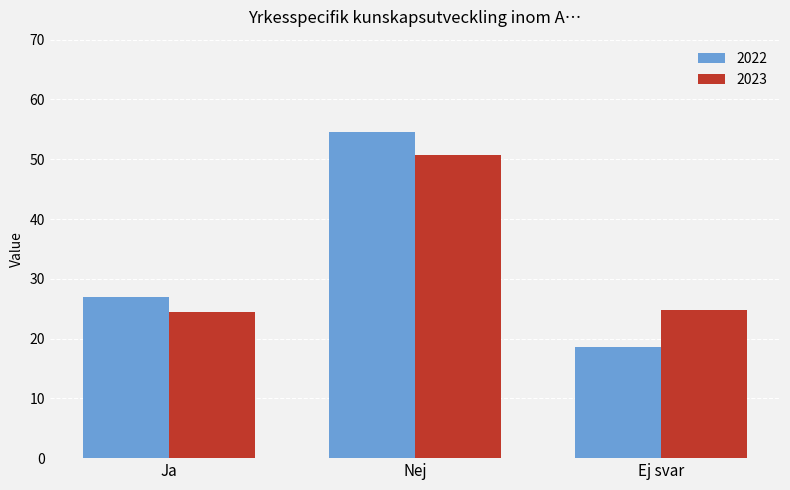

What is the sum of the 2023 values at Ej svar and Nej?

75.5